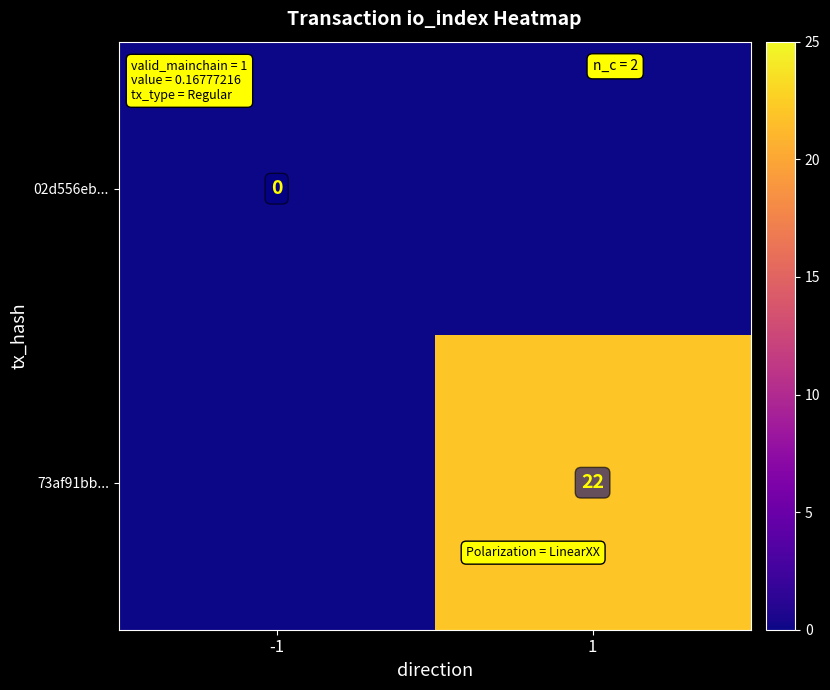

Count the number of categories in the chart.

2